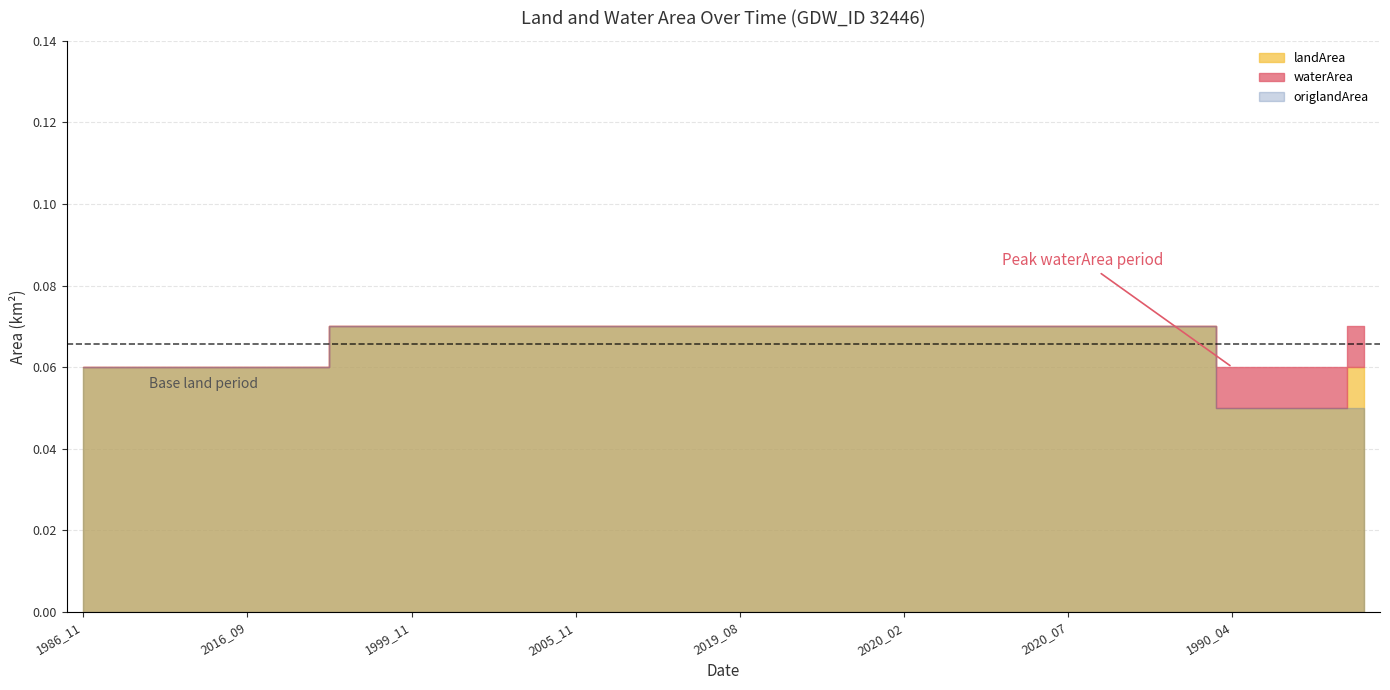

Which has a higher value, 2020_01 or 2019_07?

2020_01